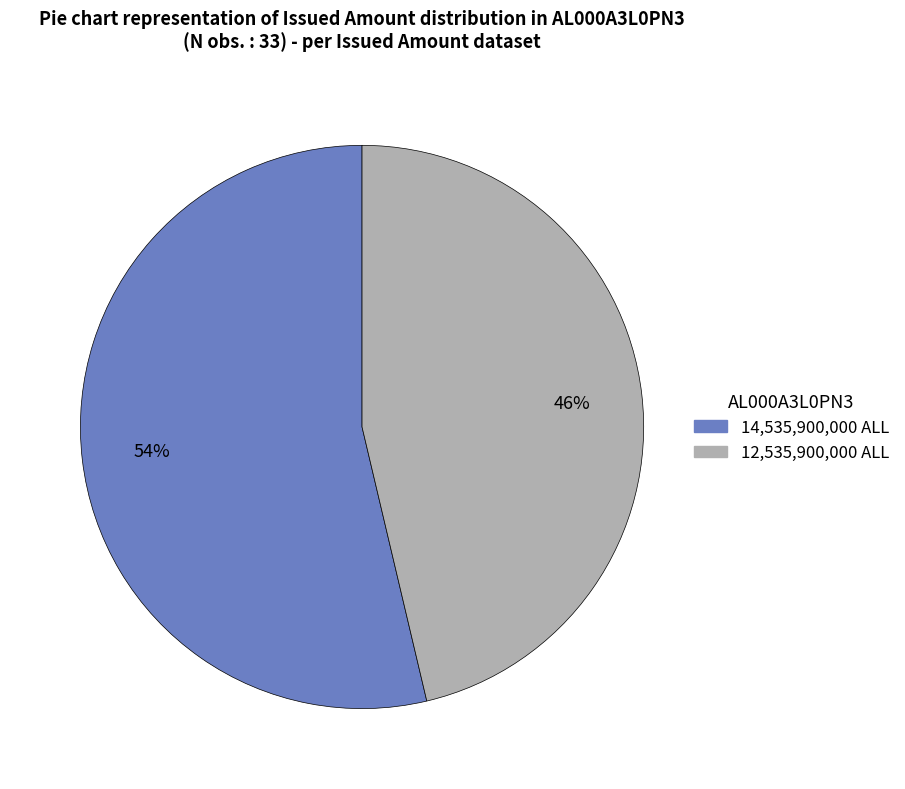

Does any single category account for the majority?

Yes